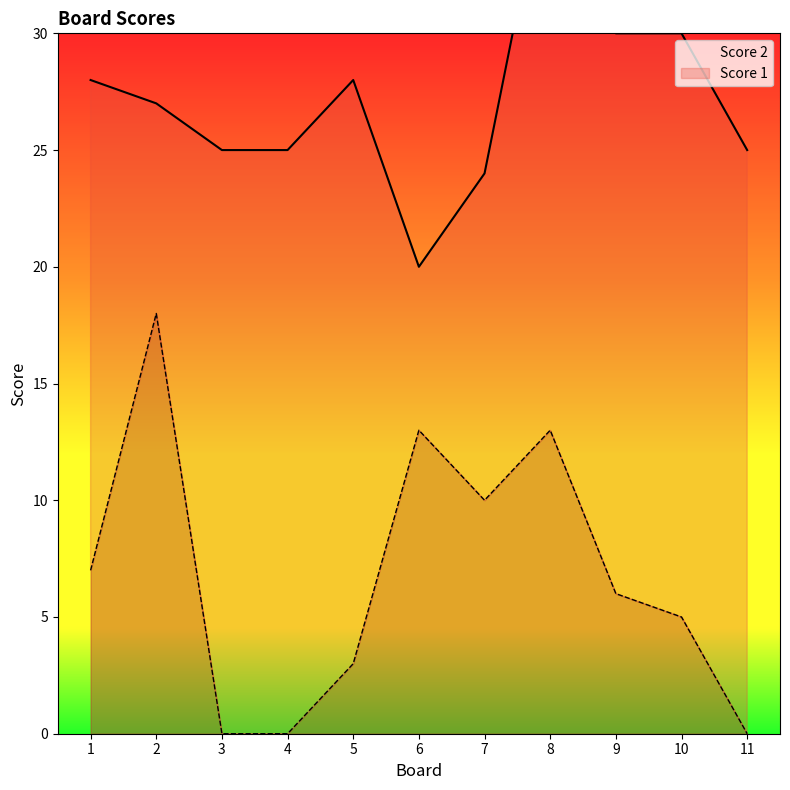

What is the difference between the values at 7 and 1?

3